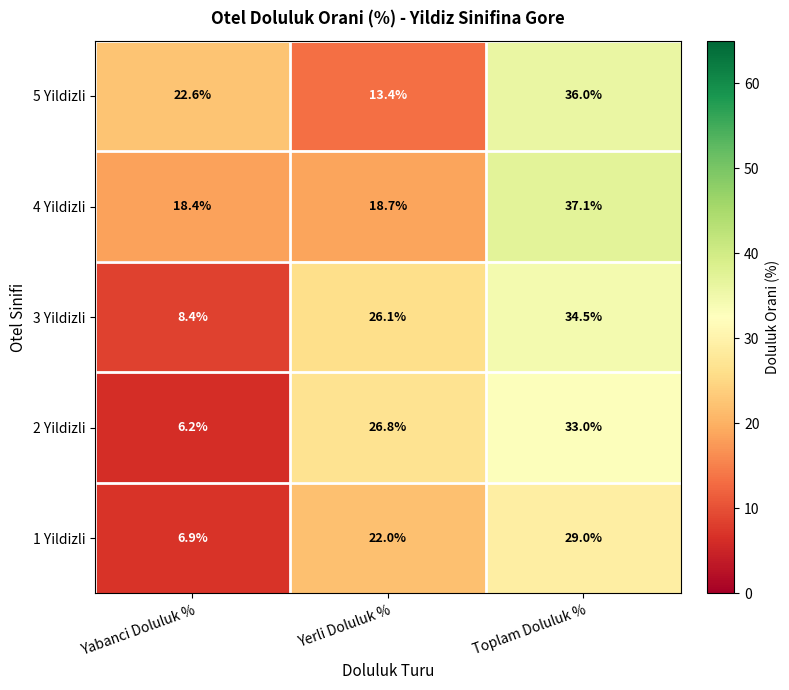

The 2 Yildizli series shows 9.4 at Toplam Doluluk %. True or false?

False